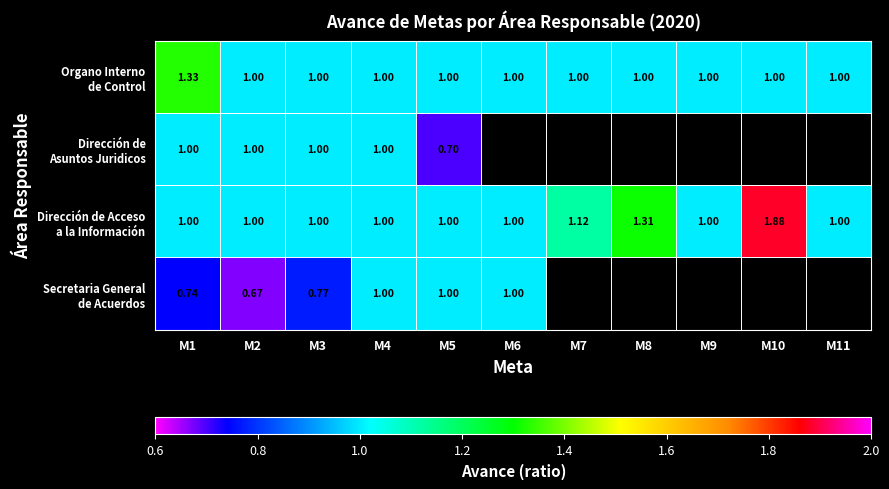

What is the greatest value displayed?

1.9